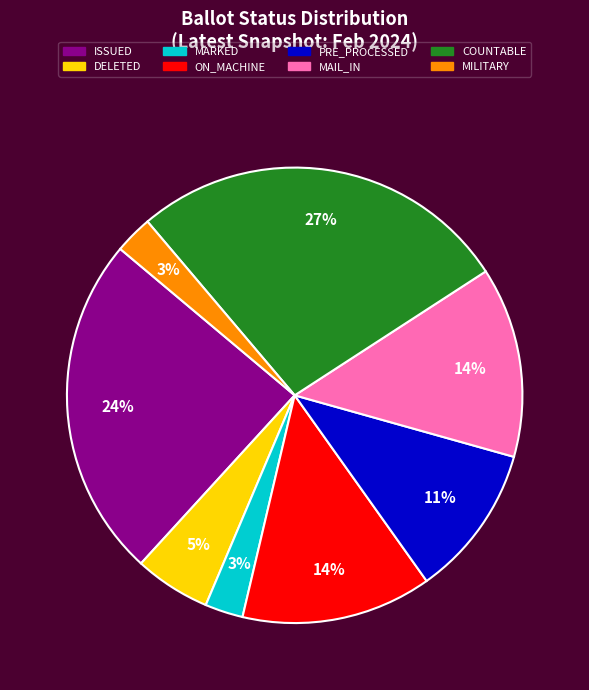

Is COUNTABLE the majority of the pie?

No